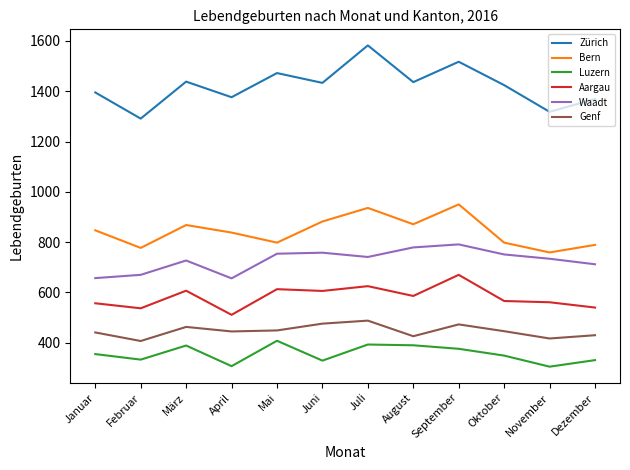

True or false: Aargau and Luzern intersect in this chart.

False